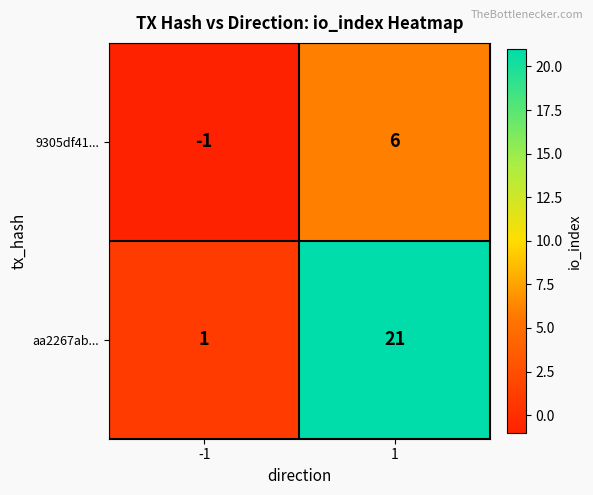

What is the approximate value of aa2267ab... at 1, to the nearest 10?

20